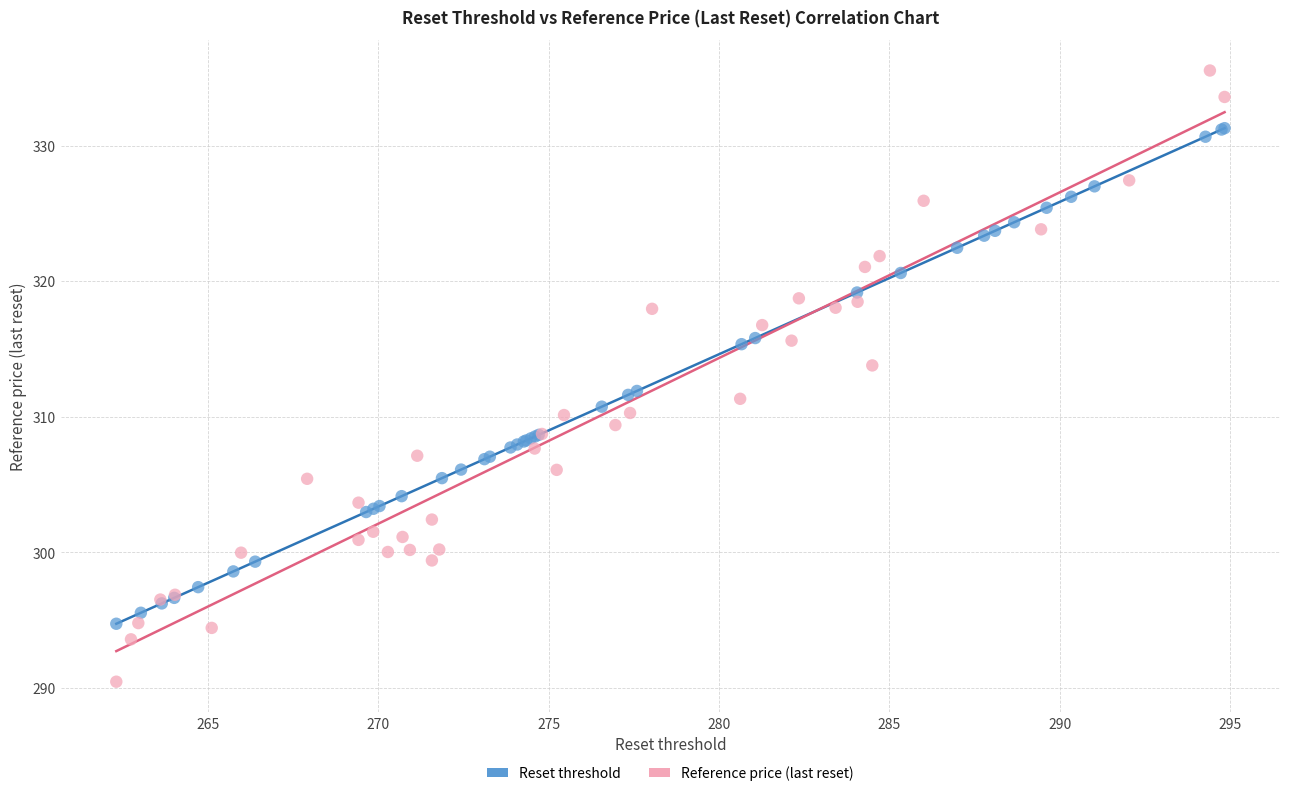

Which series contains the highest Y value?

Reference price (last reset)